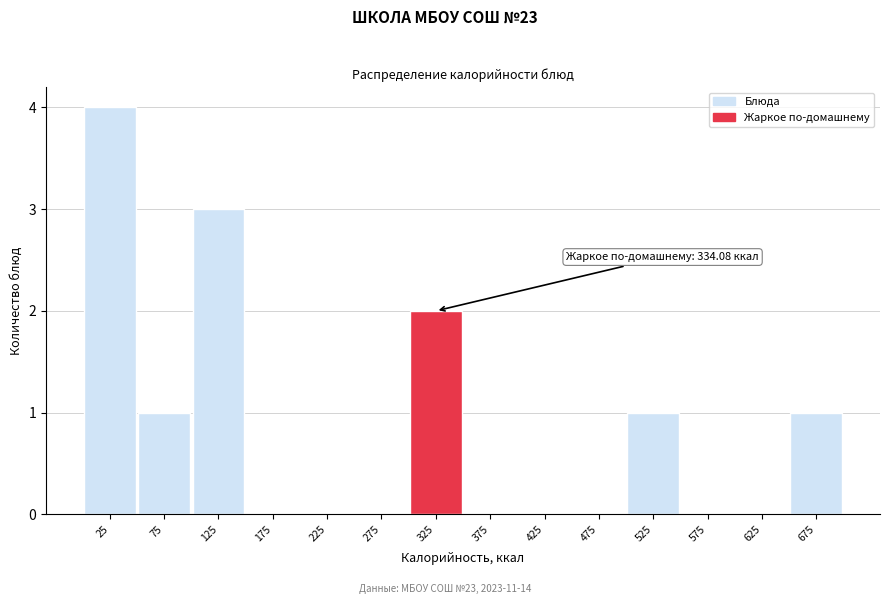

Over which range of the x-axis is the bar tallest?

0 to 50